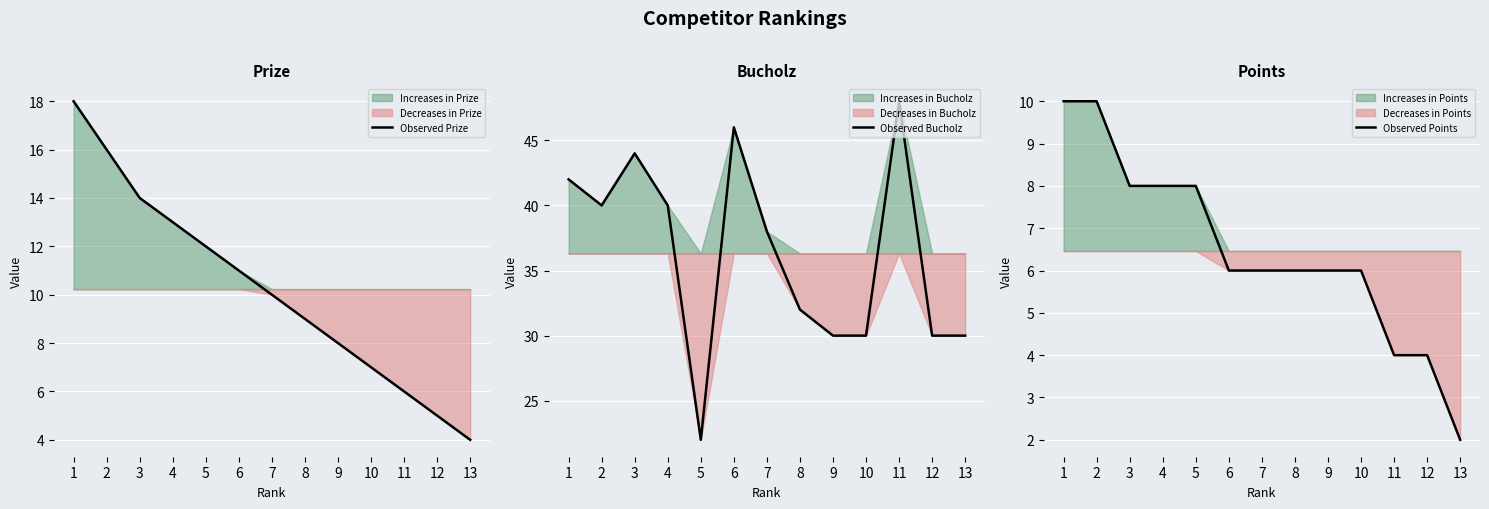

Which series has the largest range (max minus min)?

Observed Bucholz